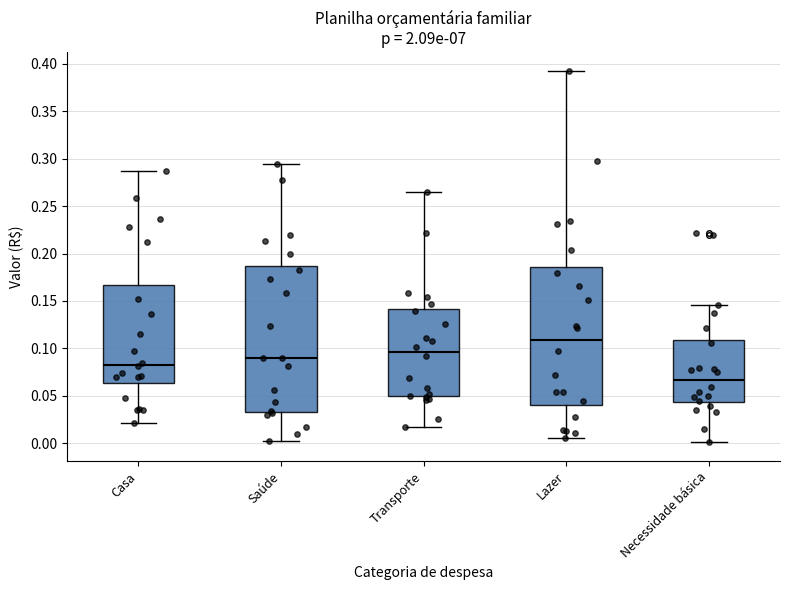

Which box is the tallest, from its lower edge to its upper edge?

Saúde